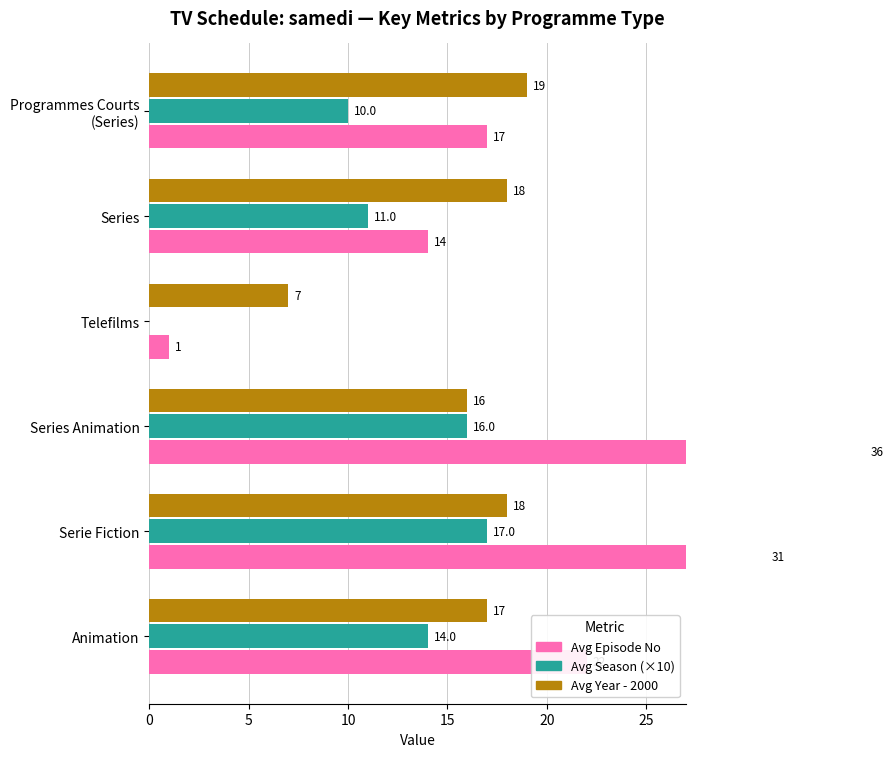

Rank the series by their average value, from lowest to highest.

Avg Season (×10), Avg Year - 2000, Avg Episode No